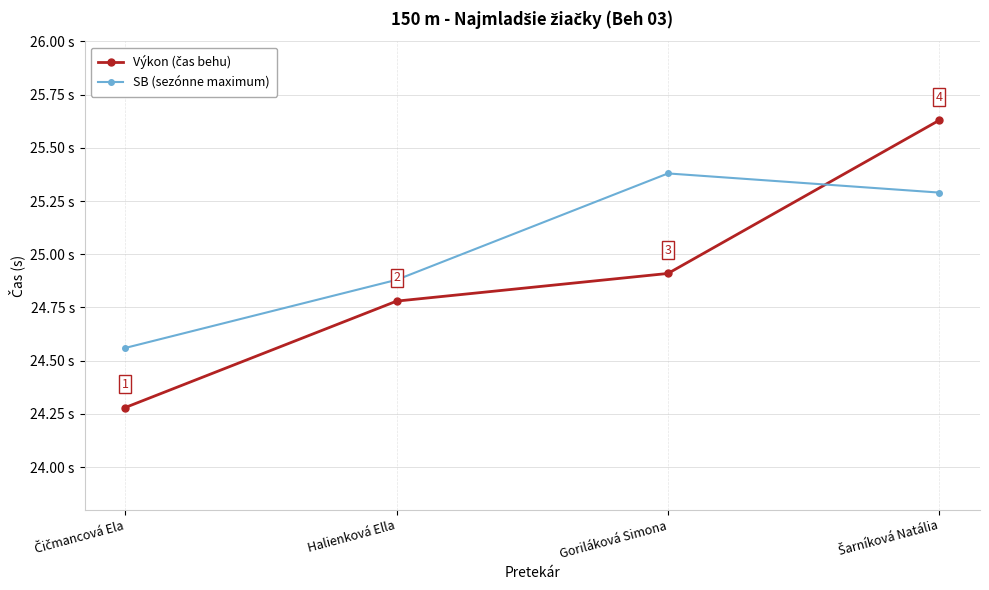

Where is the first local maximum for SB (sezónne maximum)?

Goriláková Simona